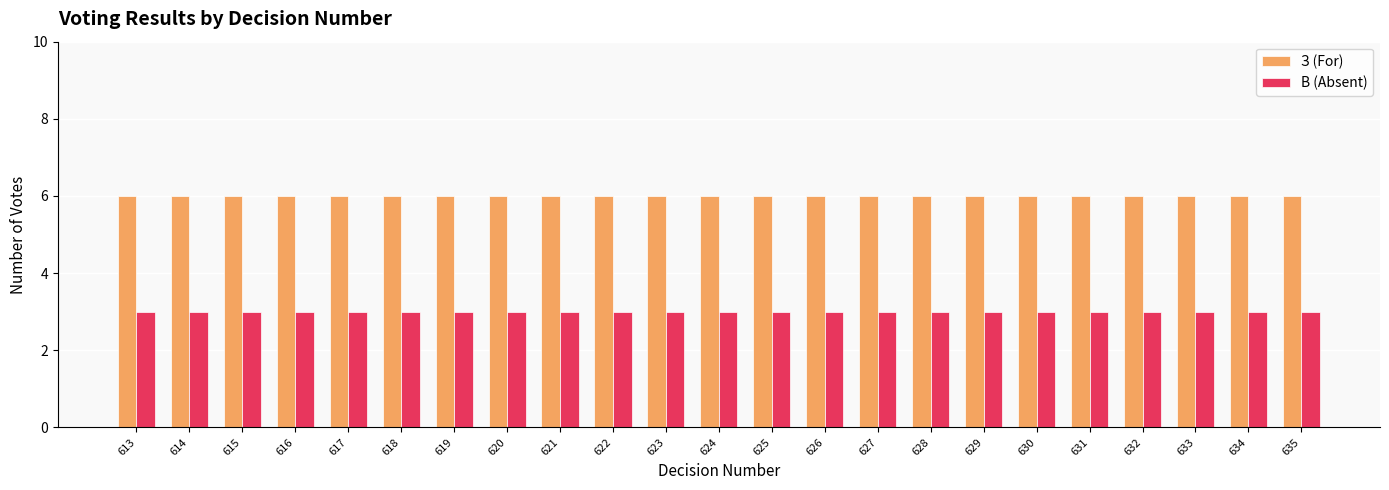

Reading left to right, list all the values displayed in this chart.

З (For): 6	6	6	6	6	6	6	6	6	6	6	6	6	6	6	6	6	6	6	6	6	6	6
В (Absent): 3	3	3	3	3	3	3	3	3	3	3	3	3	3	3	3	3	3	3	3	3	3	3